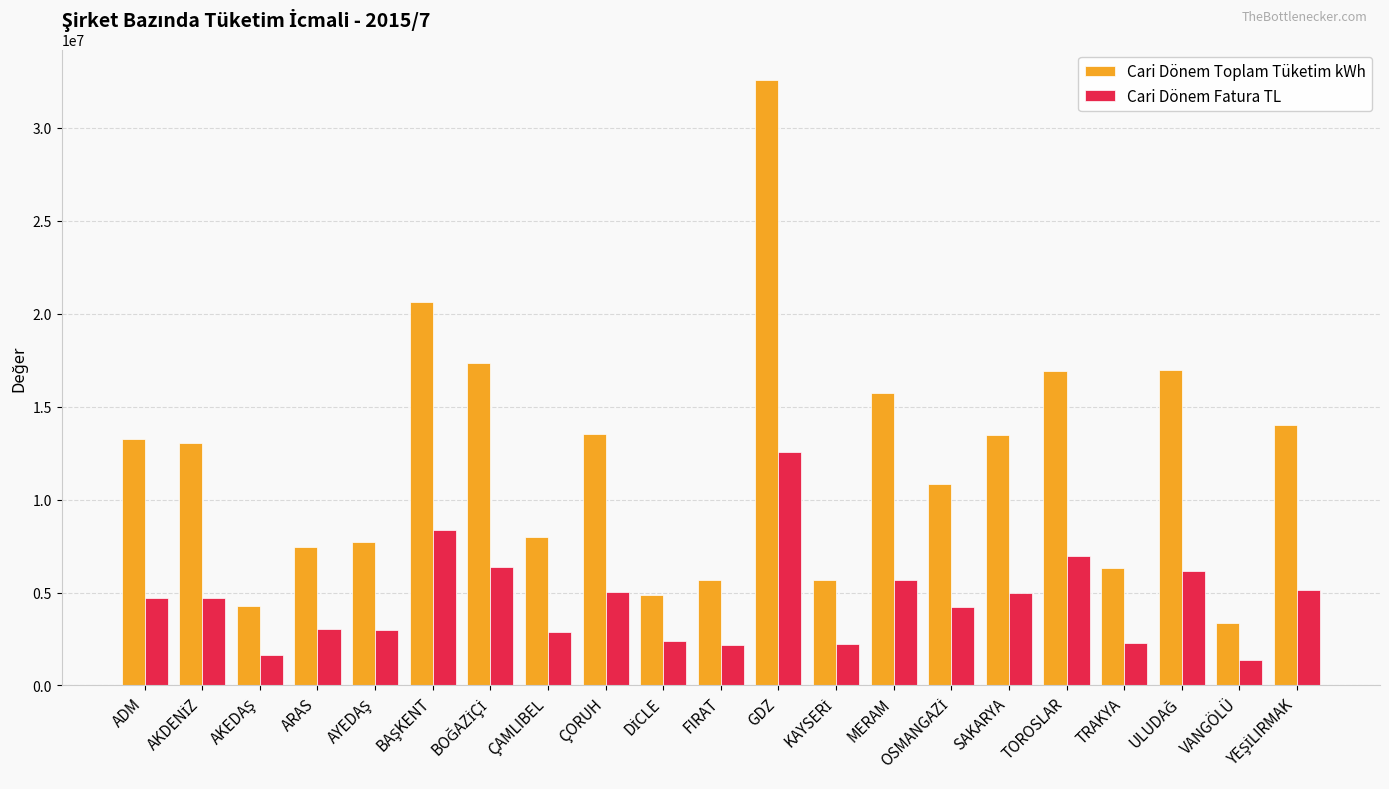

At which category does the chart reach its peak across all series?

GDZ